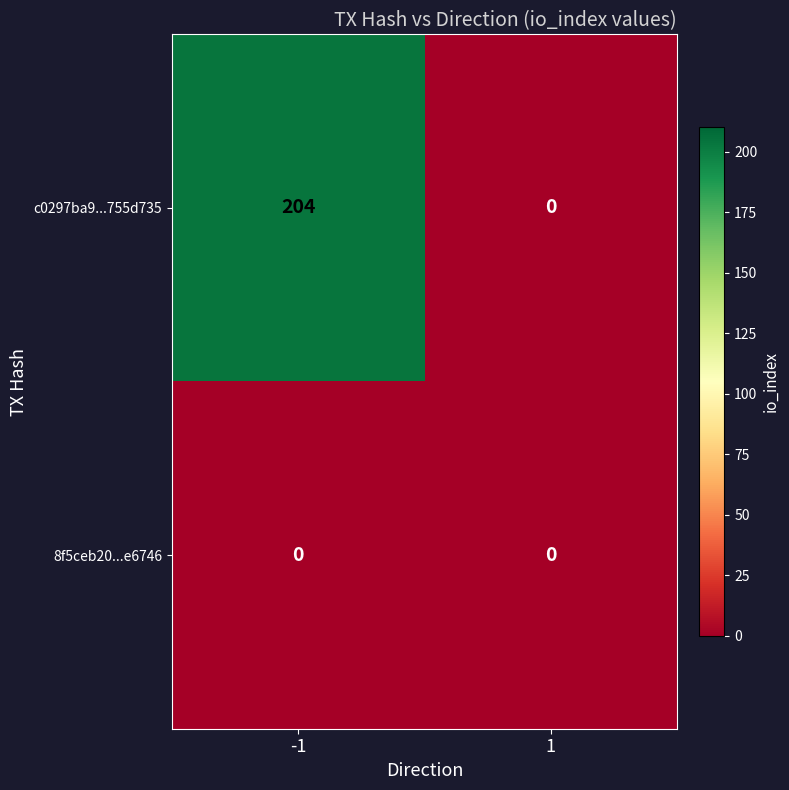

At -1, list the series in order from largest to smallest.

c0297ba9...755d735, 8f5ceb20...e6746